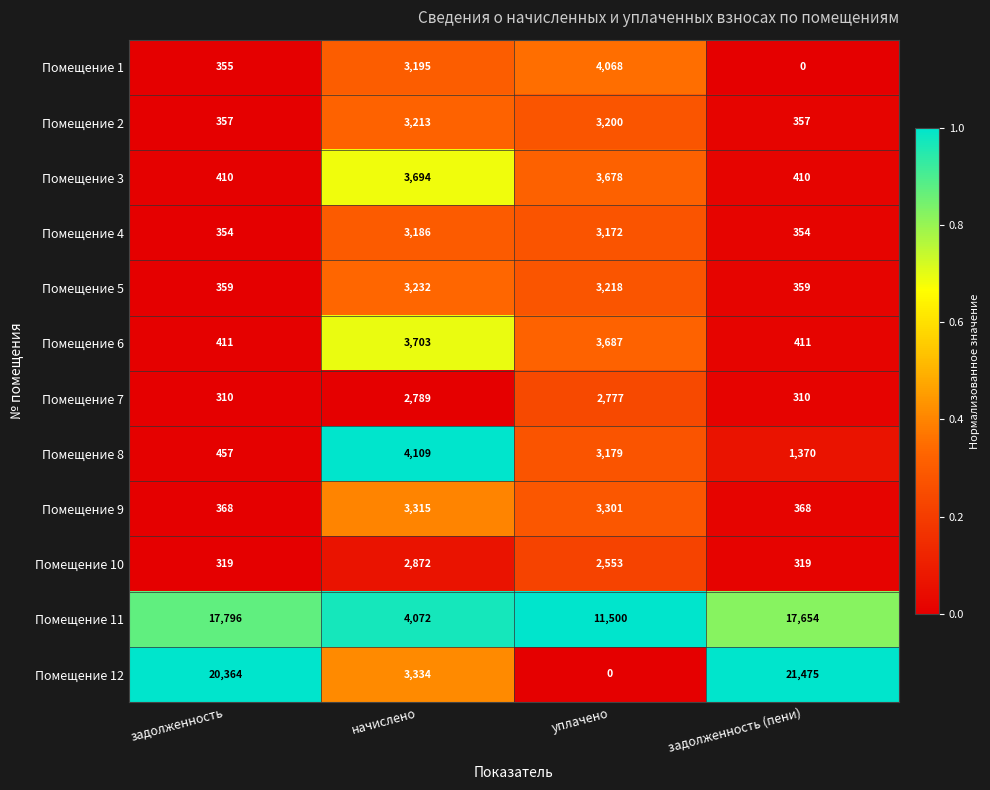

Rank the series by their maximum value, from lowest to highest.

Помещение 7, Помещение 10, Помещение 4, Помещение 2, Помещение 5, Помещение 9, Помещение 3, Помещение 6, Помещение 1, Помещение 8, Помещение 11, Помещение 12